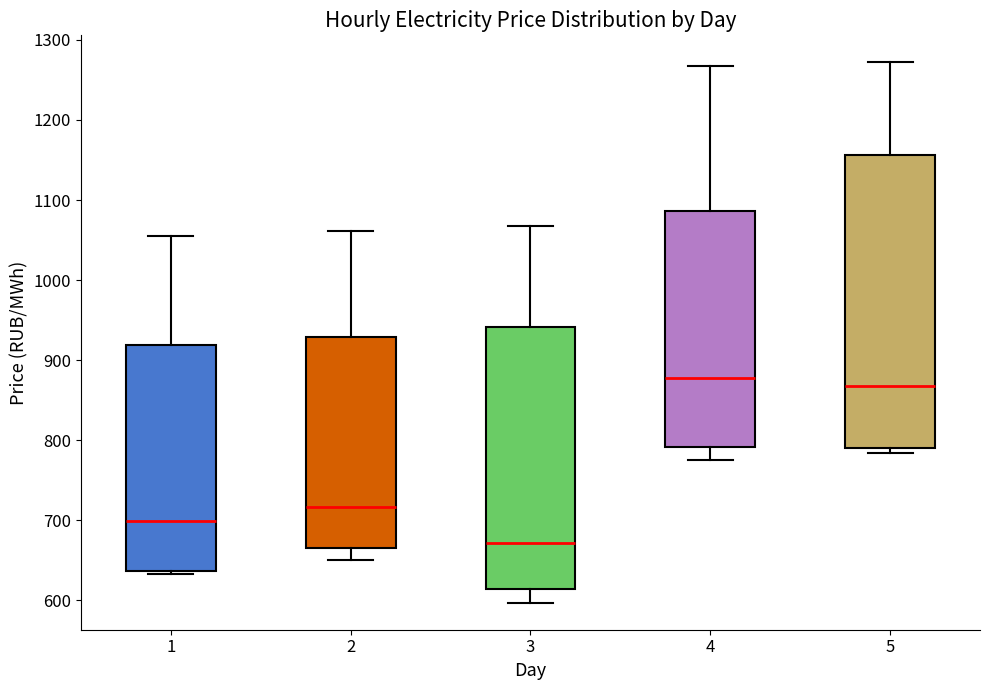

Reading left to right, read every box against the y-axis: the position of its median line, the range the box covers, and the ends of its whiskers. The values are not printed on the chart, so give them approximately, as read against the axis.

1: median 700, box 640 to 920, whiskers 630 to 1060
2: median 720, box 670 to 930, whiskers 650 to 1060
3: median 670, box 610 to 940, whiskers 600 to 1070
4: median 880, box 790 to 1090, whiskers 780 to 1270
5: median 870, box 790 to 1160, whiskers 780 to 1270